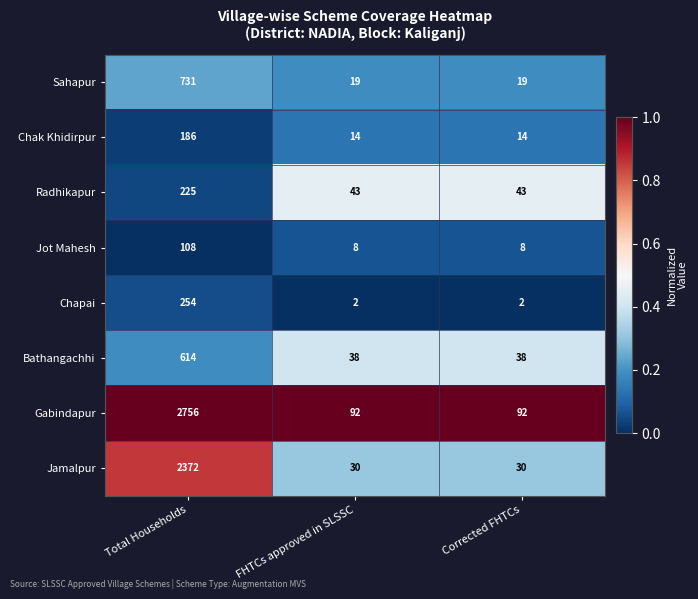

At which category does the chart reach its peak across all series?

Total Households